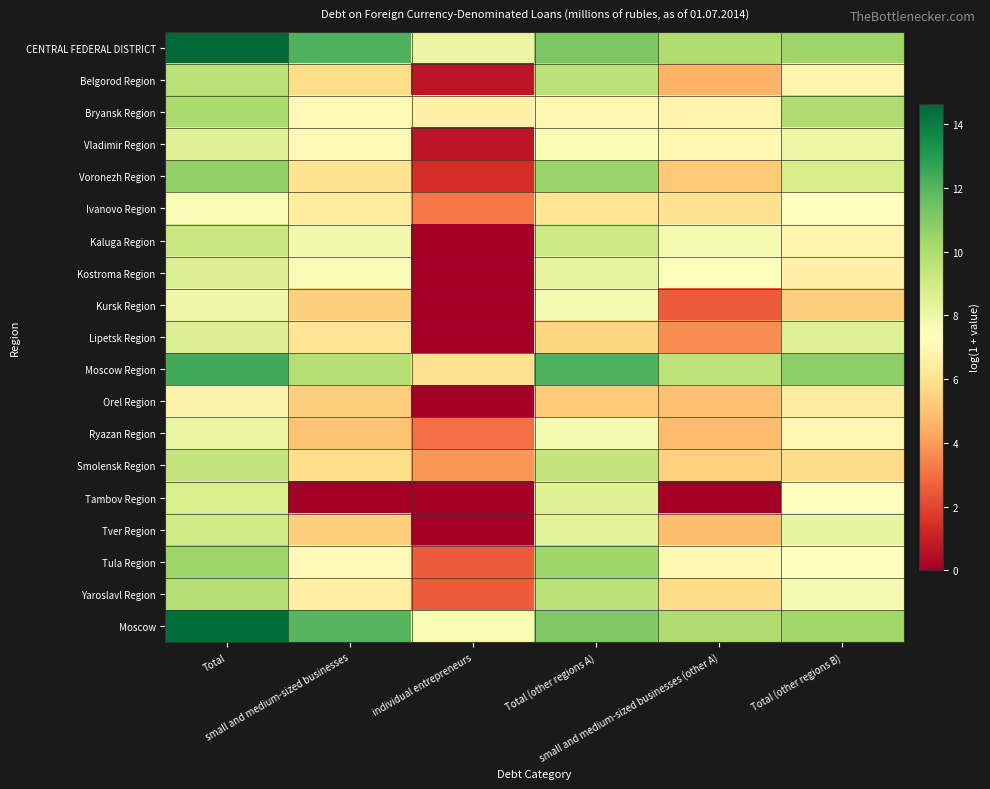

What is the maximum value shown in the chart?

14.6